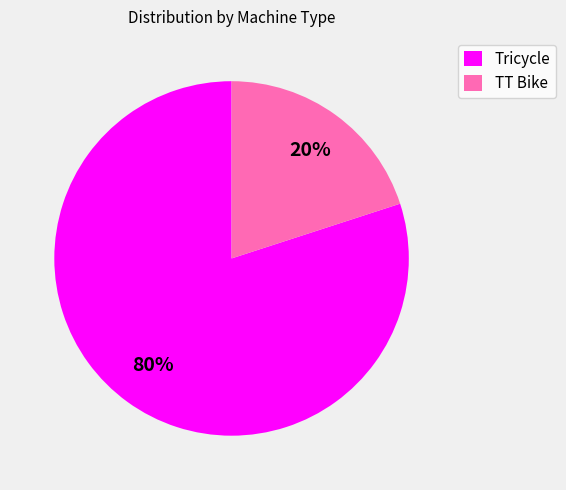

To the nearest percent, what portion does TT Bike represent?

20%